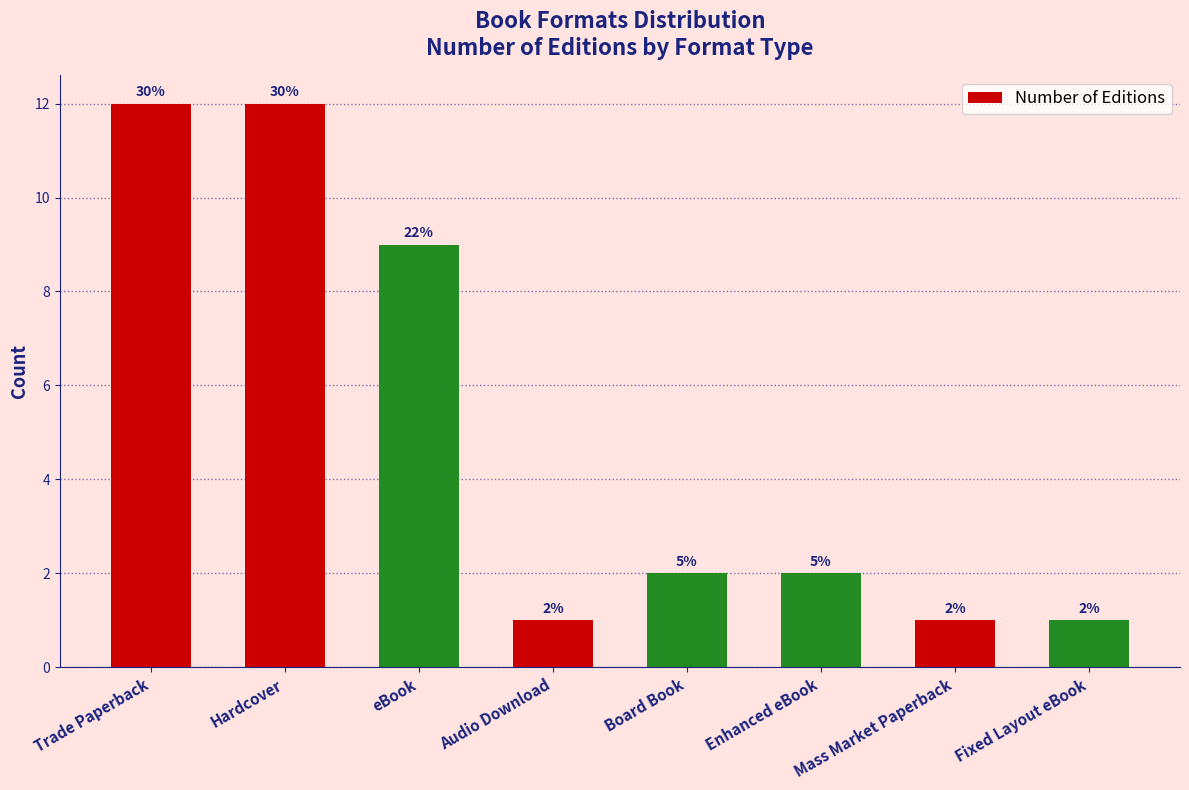

How many bars are there in total?

8